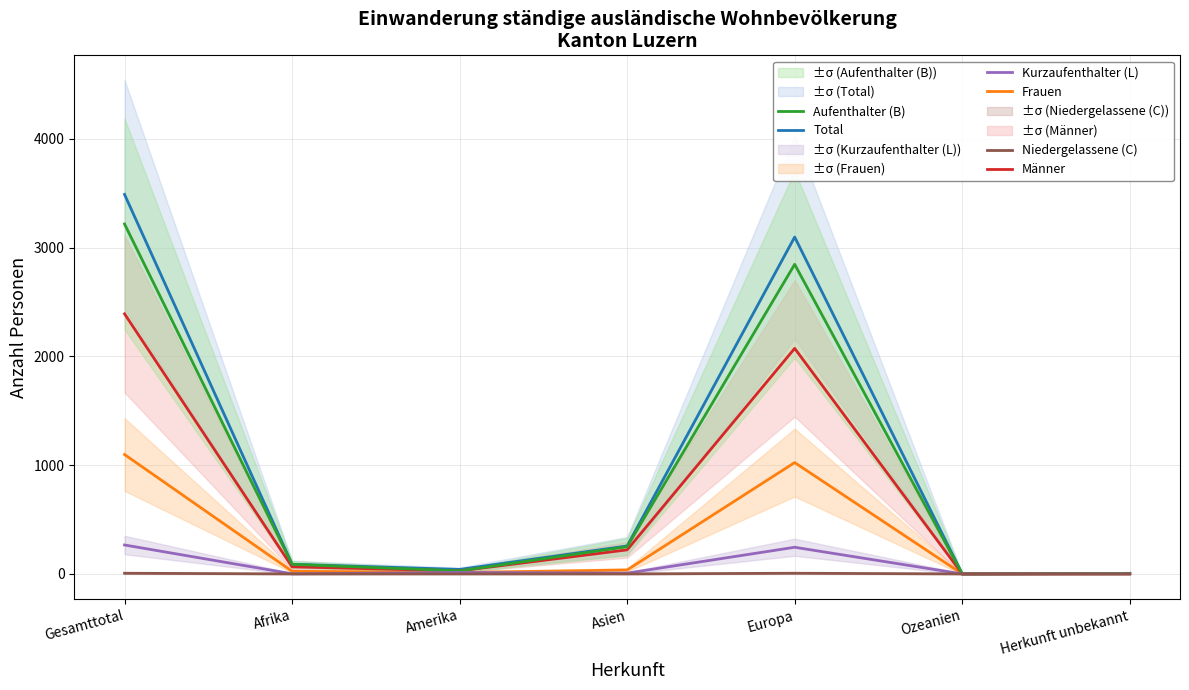

What is the label of the 2nd point from the right?

Ozeanien